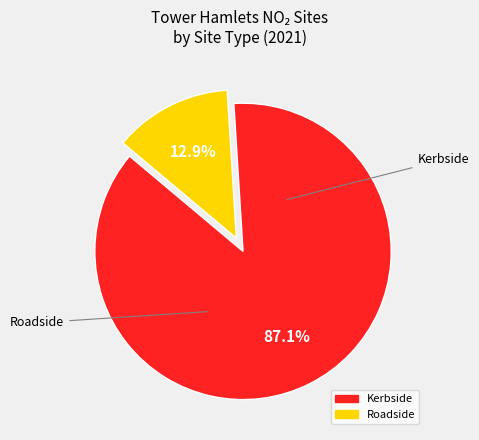

Which category has the biggest portion of the pie?

Kerbside